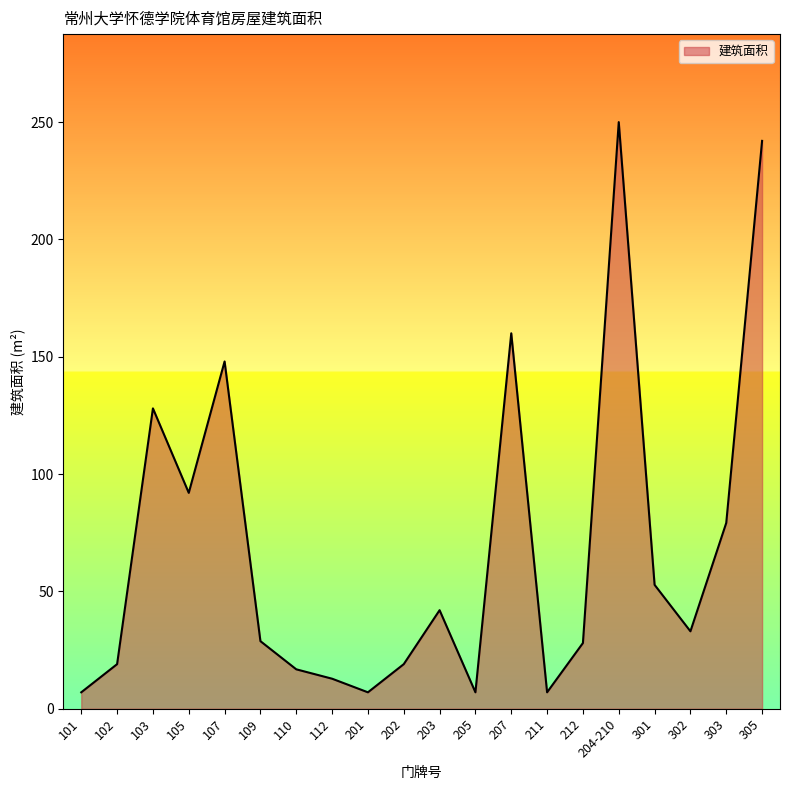

What position from the right is 201?

12